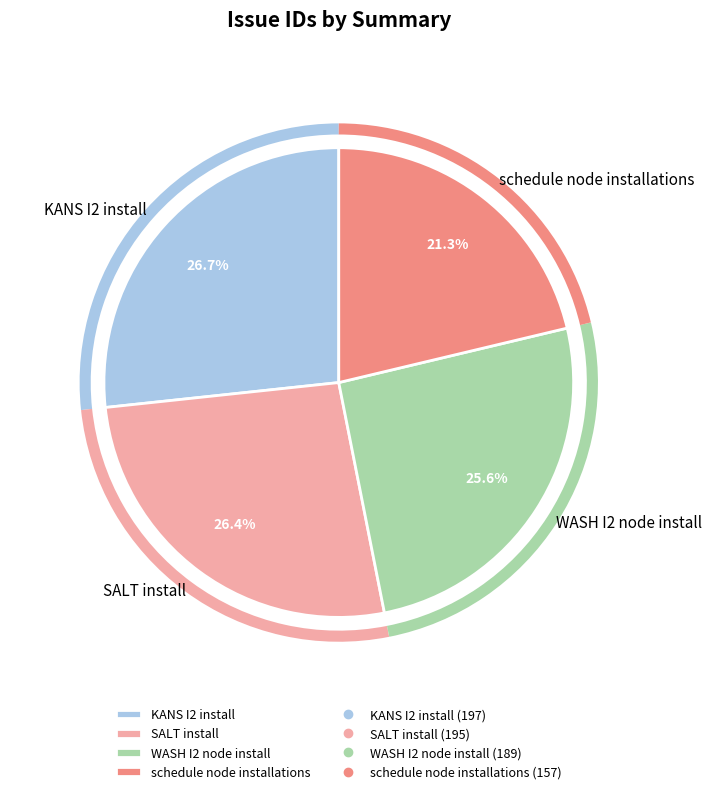

Is KANS I2 install the majority of the pie?

No